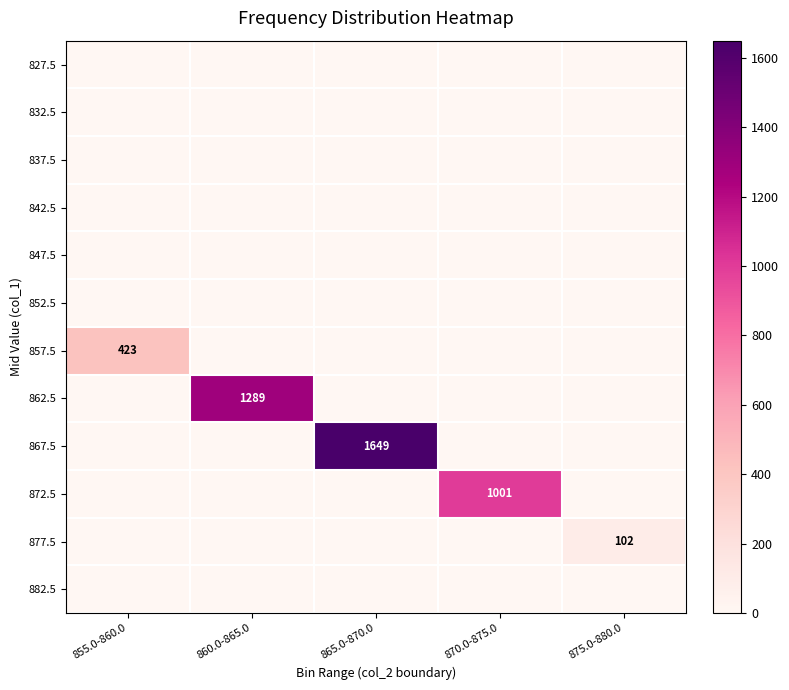

The 877.5 series shows 174 at 875.0-880.0. True or false?

False